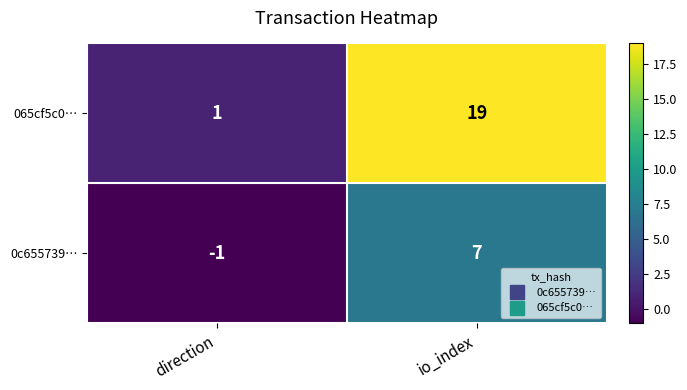

What is the sum of all 0c655739… values?

6